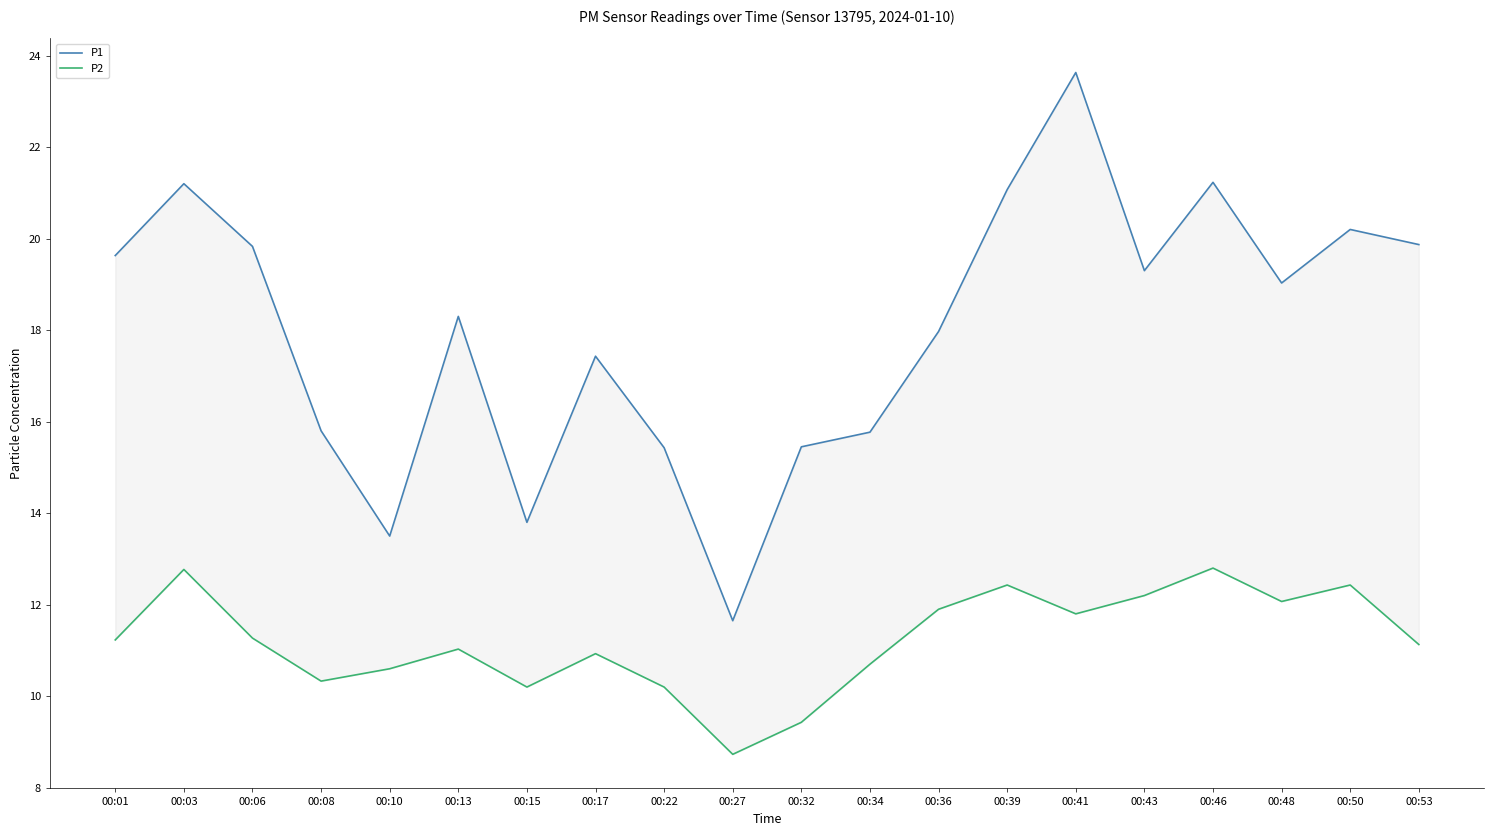

True or false: P1 and P2 cross at least once.

False